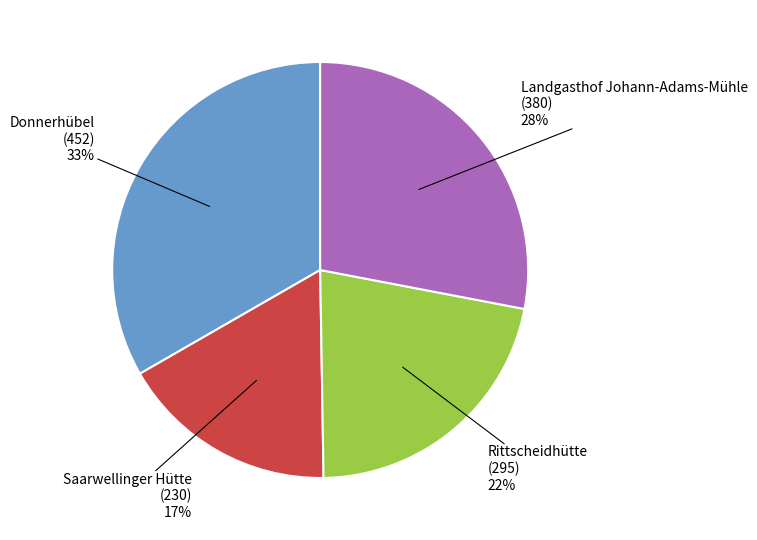

Is there a majority slice in this chart?

No